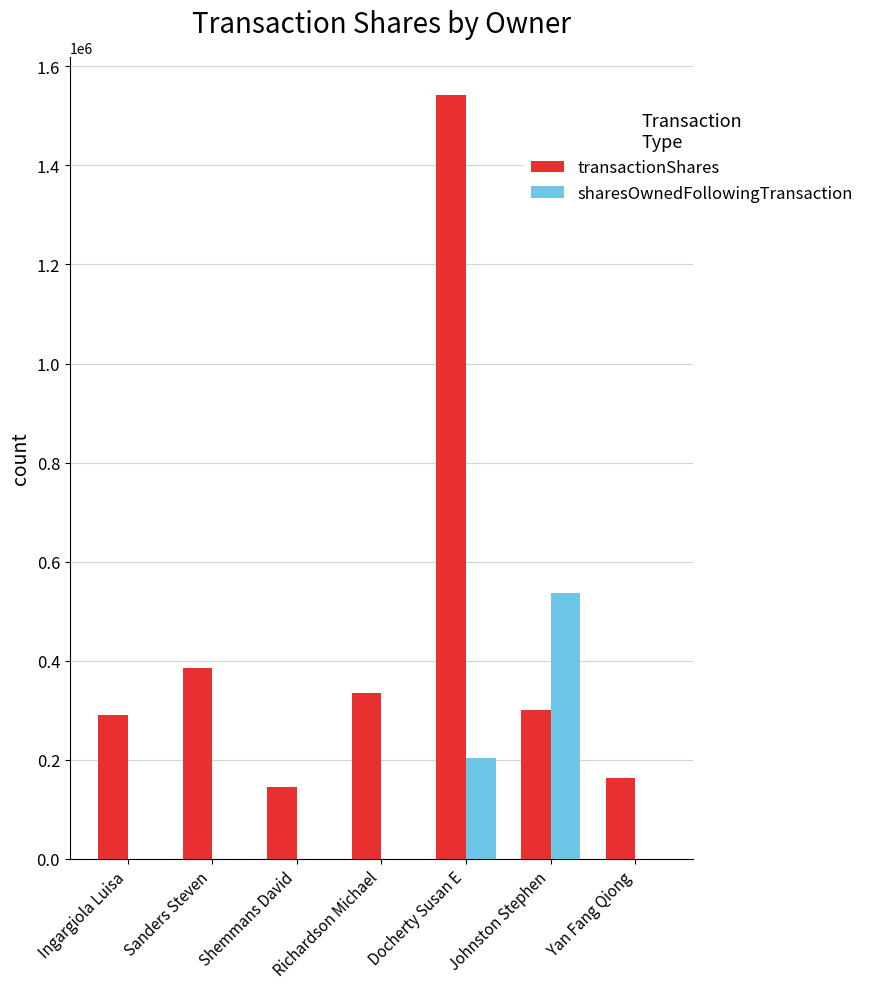

What is the sum of all transactionShares values?

3159921